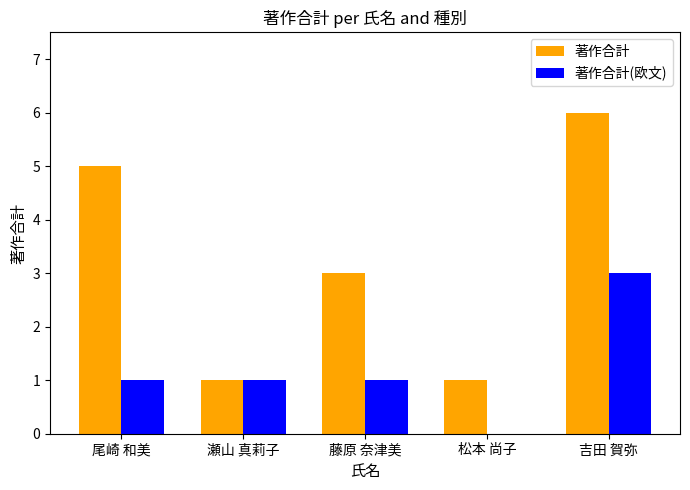

Count the number of categories in the chart.

5